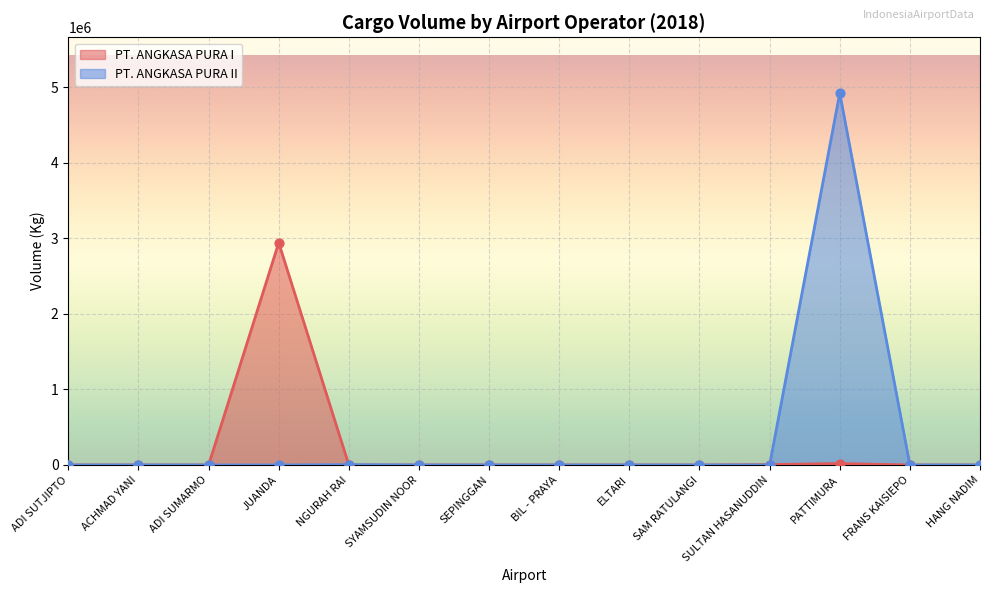

Which series contains the highest Y value?

PT. ANGKASA PURA II